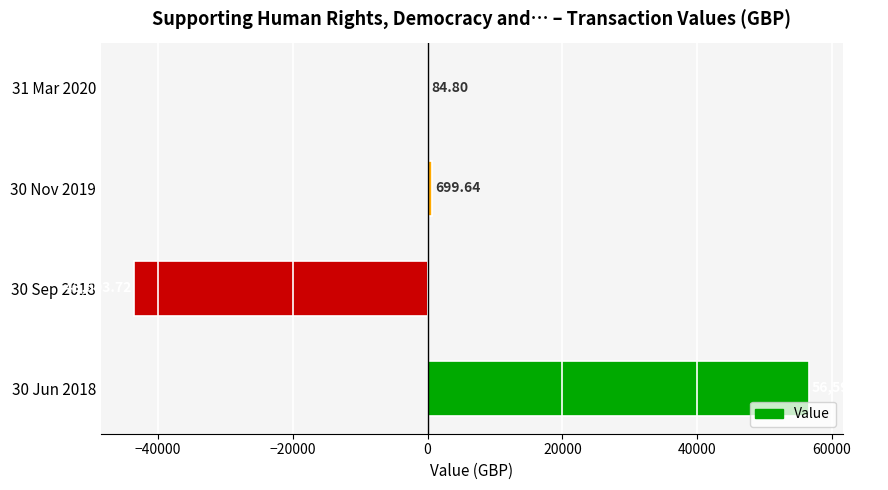

What is the sum of the values at 31 Mar 2020 and 30 Sep 2018?

-43418.9